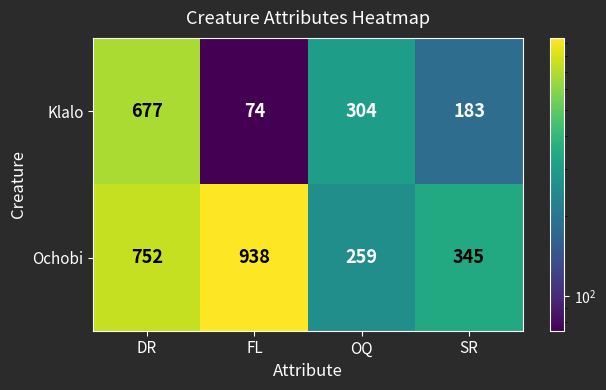

The Klalo series shows 183 at SR. True or false?

True